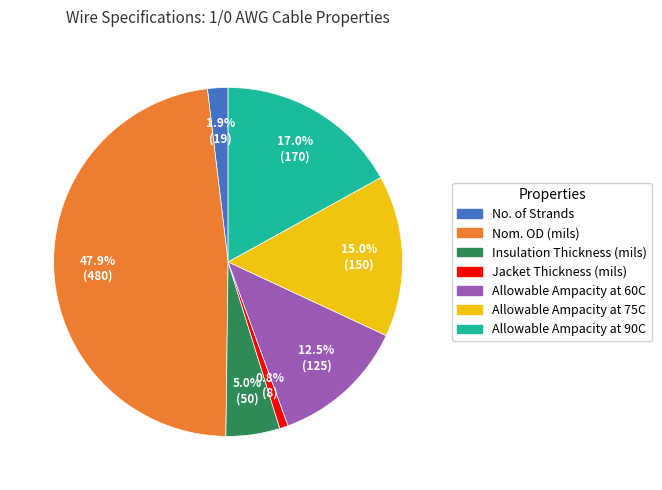

Is there any slice that represents more than half of the pie?

No